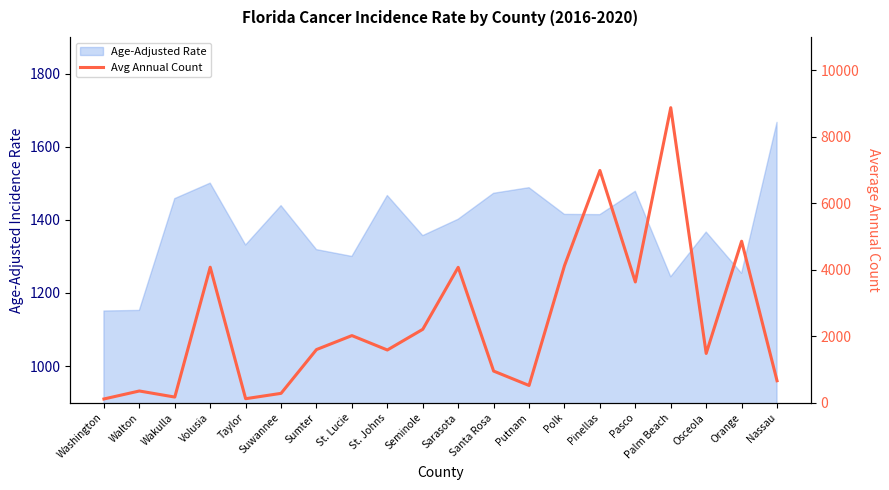

The value at Nassau is 661. True or false?

True